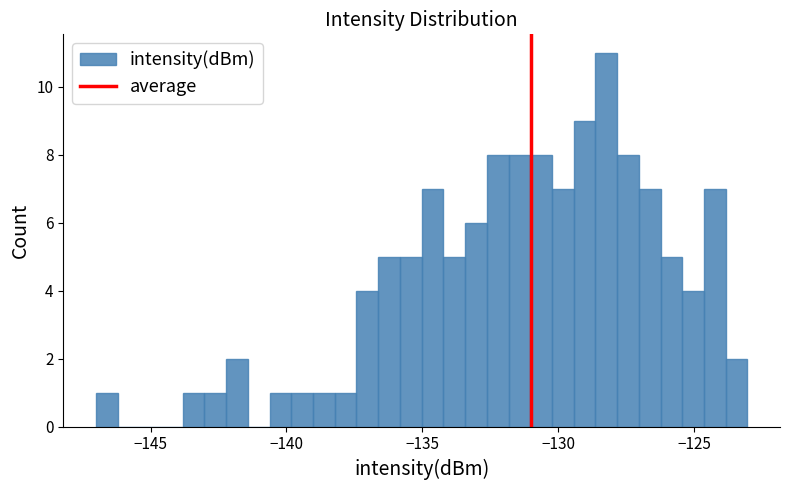

Read against the x-axis, roughly where is the centre of the tallest bar?

-128.0